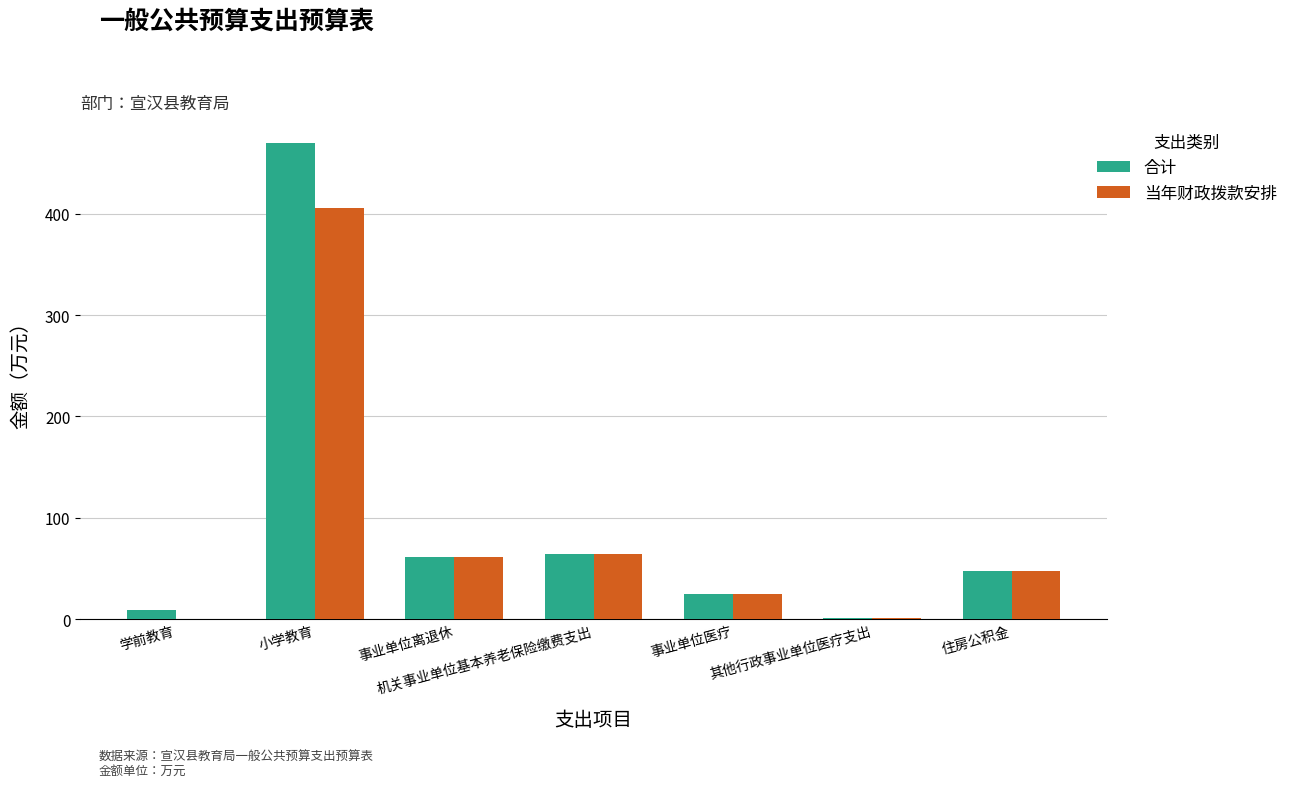

Is the value of 合计 at 其他行政事业单位医疗支出 greater than the value of 当年财政拨款安排 at 机关事业单位基本养老保险缴费支出?

No